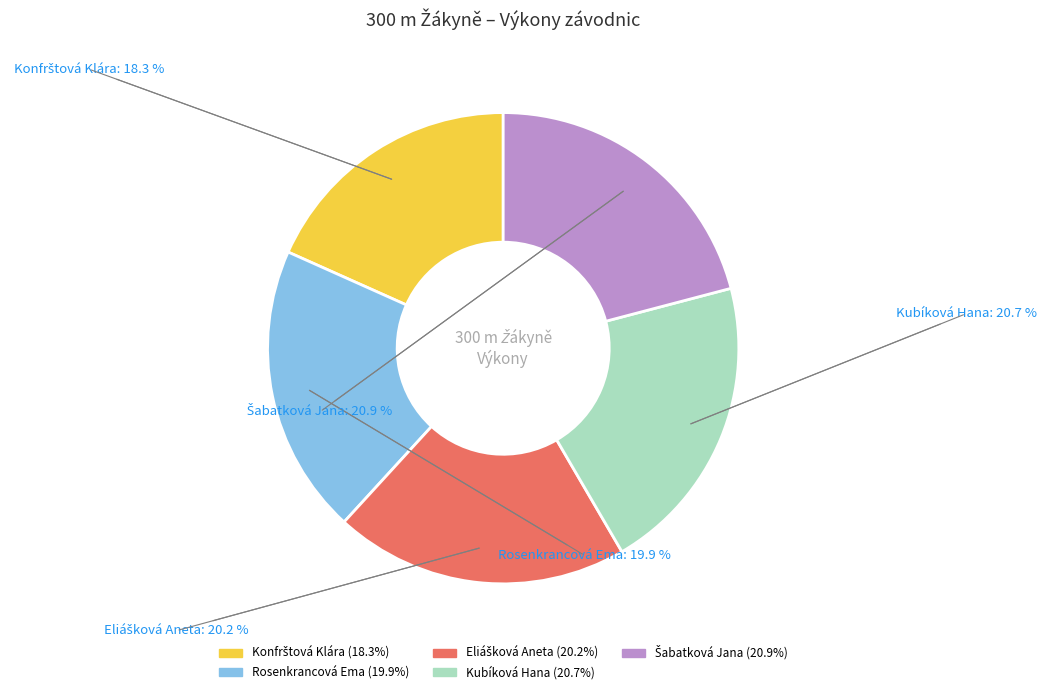

Approximately how many times larger is the value at Rosenkrancová Ema compared to Kubíková Hana?

1.0